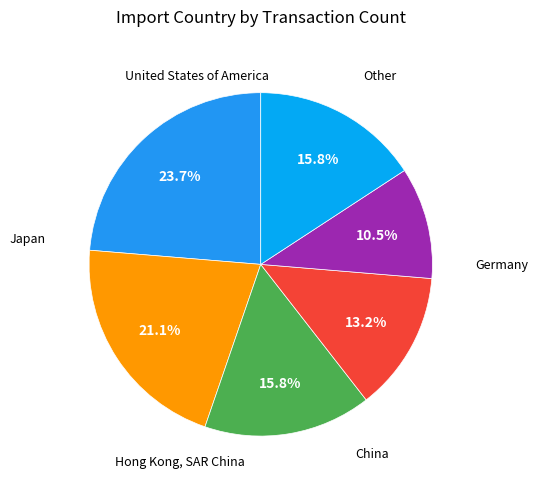

Count the number of slices in the pie.

6